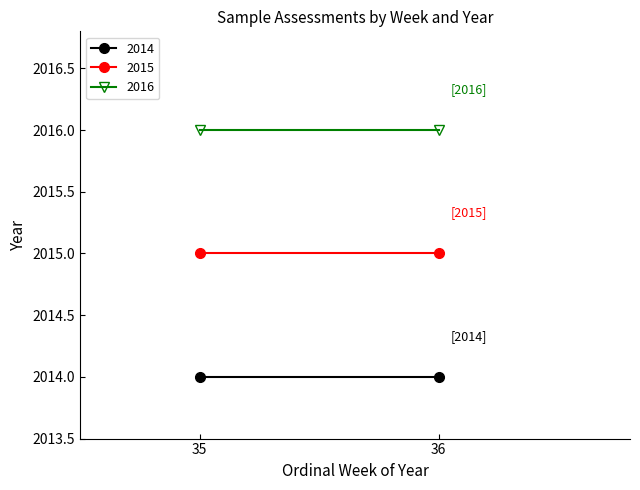

List the labels in order of 2016 value, largest first.

0, 1